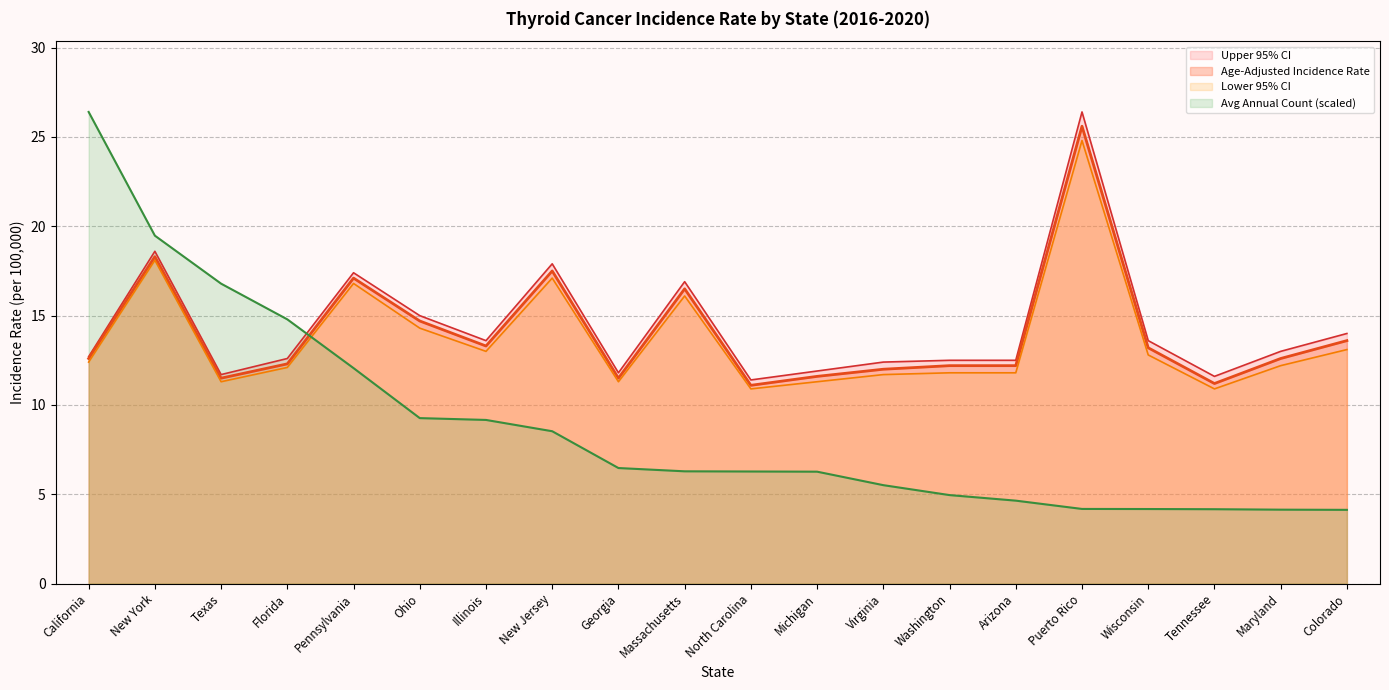

Does the chart display data point markers on the line(s)?

No